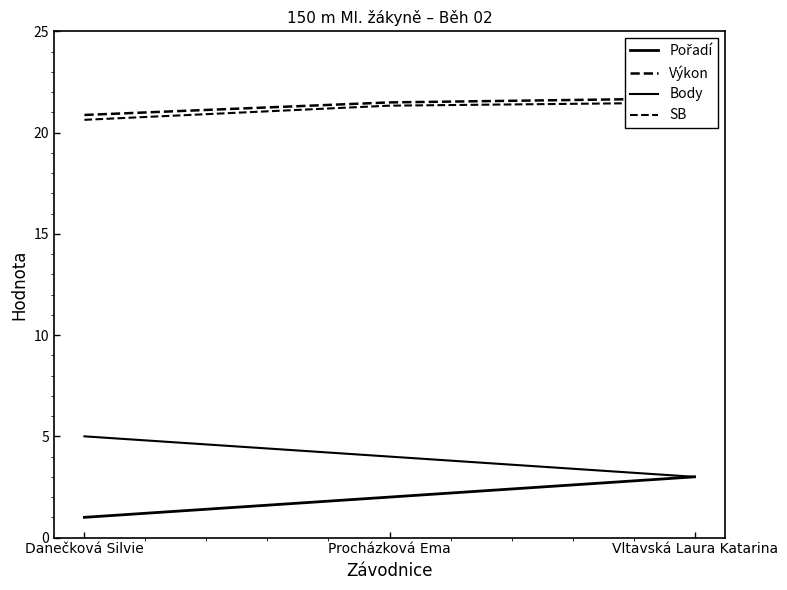

List the labels in order of Body value, smallest first.

Vltavská Laura Katarina, Procházková Ema, Danečková Silvie